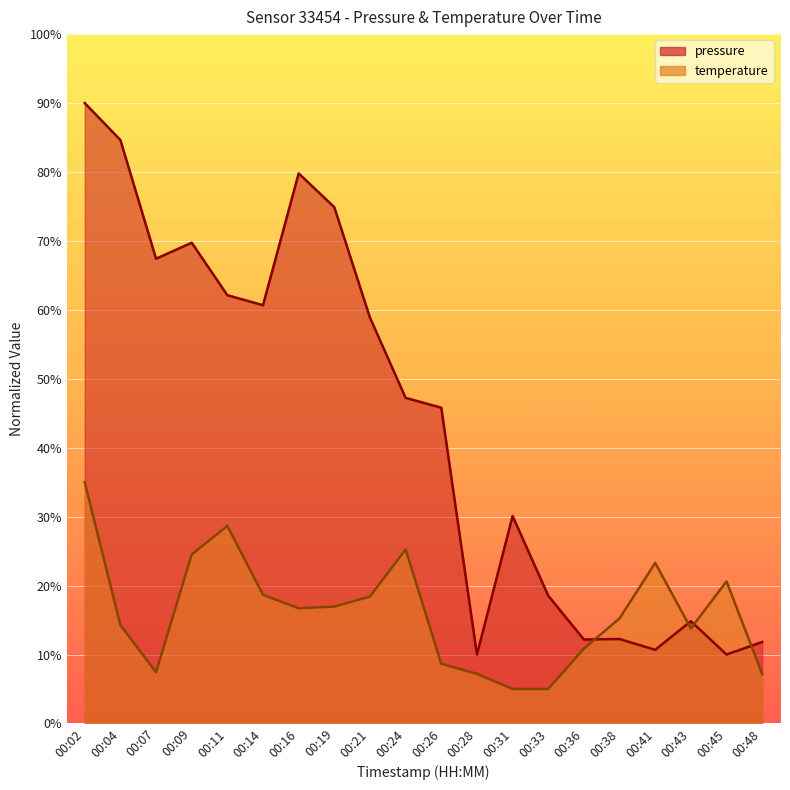

What is the smallest value displayed?

5.0